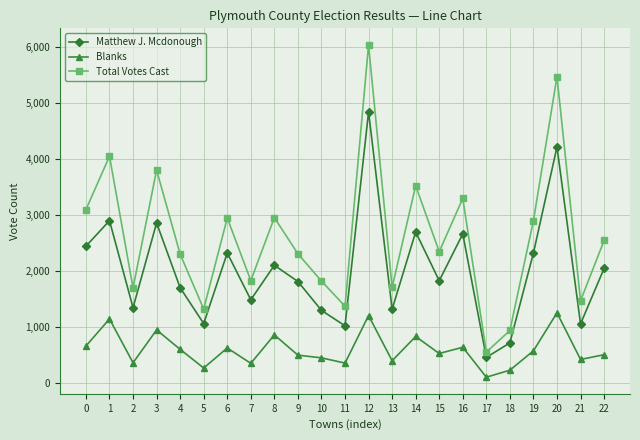

Which series has the largest total across all categories?

Total Votes Cast